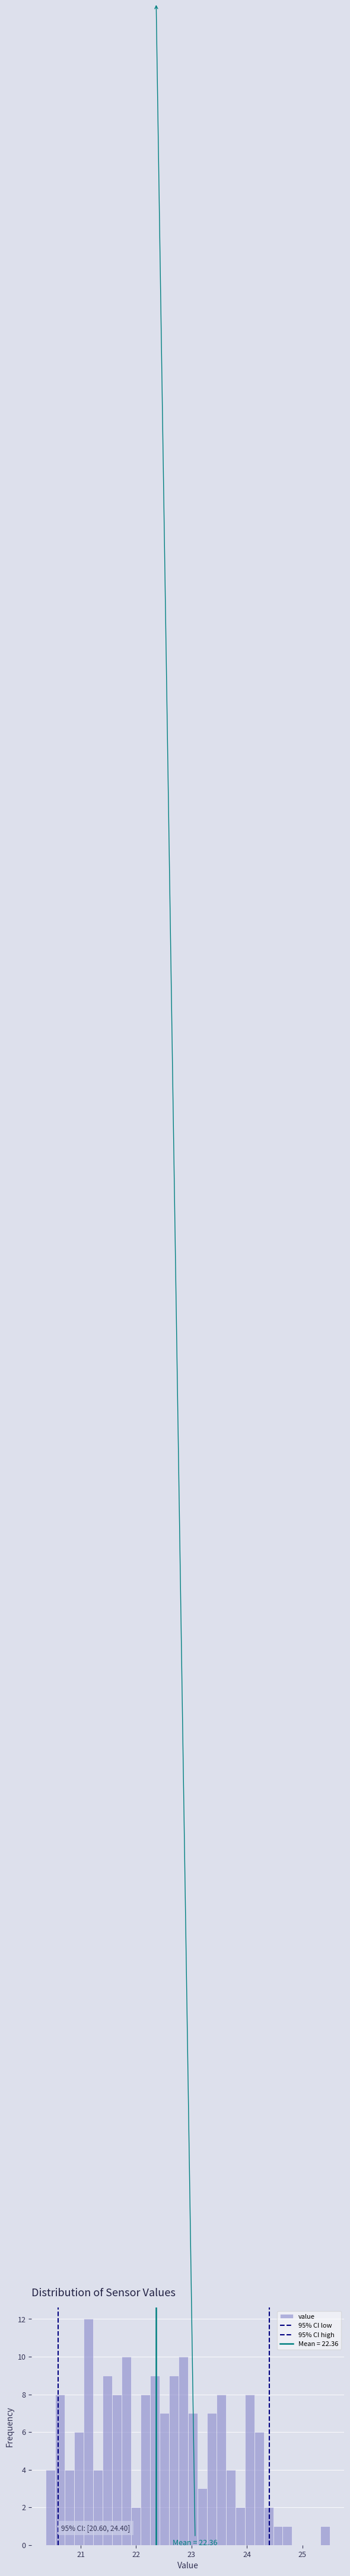

Read against the x-axis, roughly where is the centre of the tallest bar?

21.1